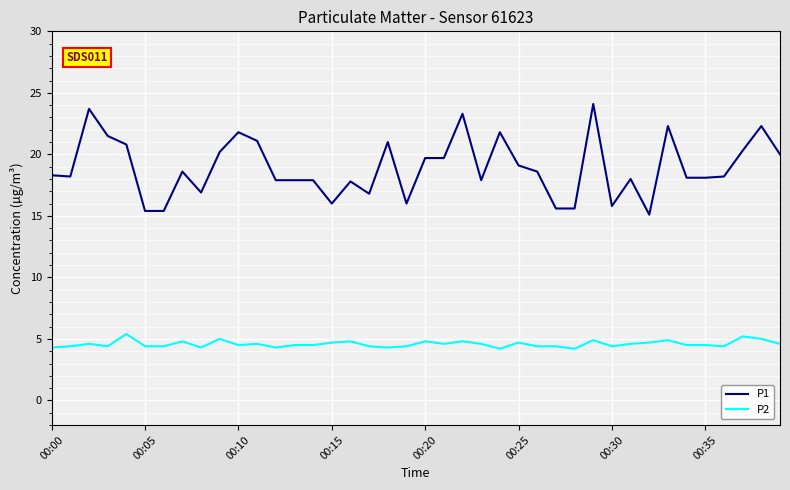

True or false: P2 and P1 cross at least once.

False